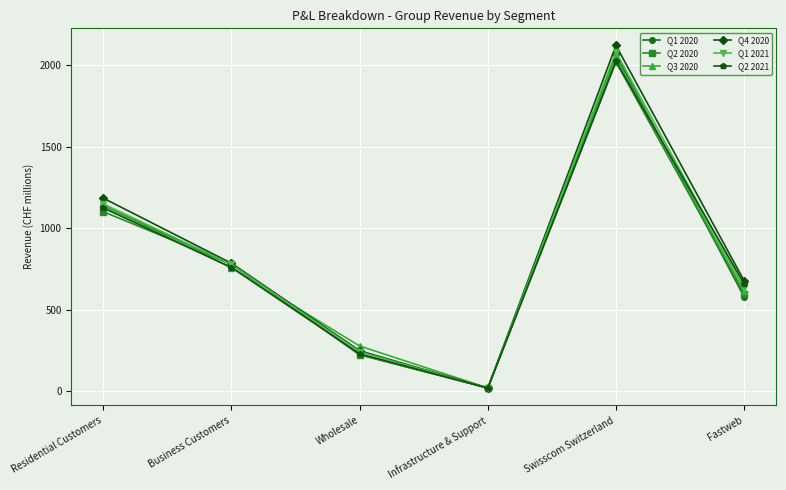

What is the label of the 6th point from the right?

Residential Customers